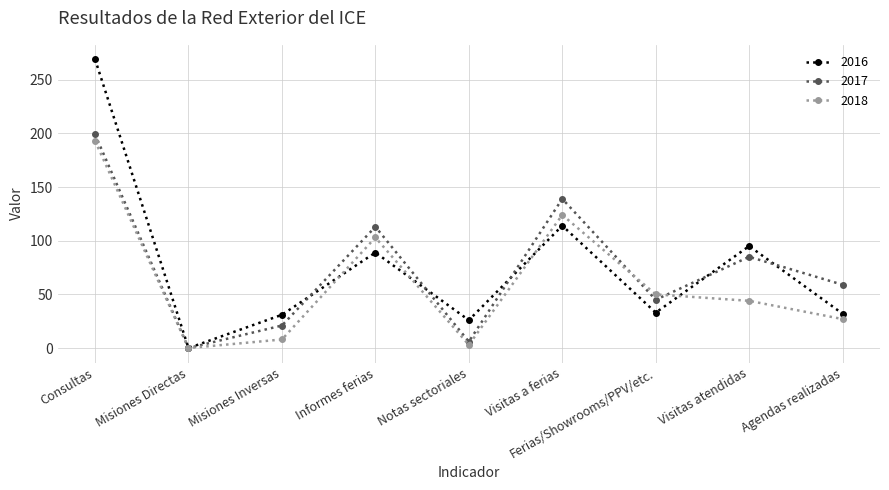

In 2018, how many points are higher than both neighbors (excluding endpoints)?

2